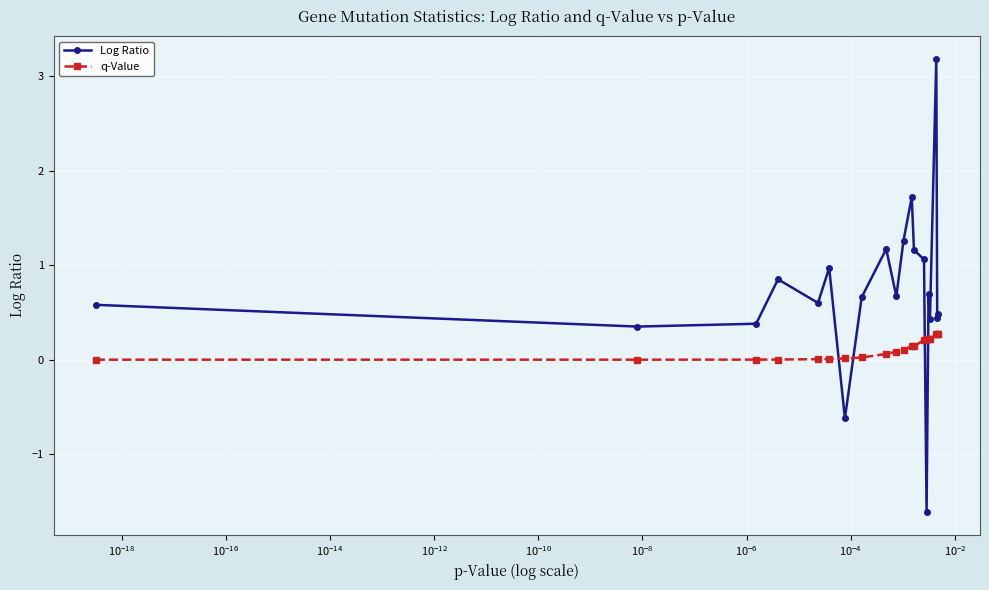

What is the maximum value shown in the chart?

3.2